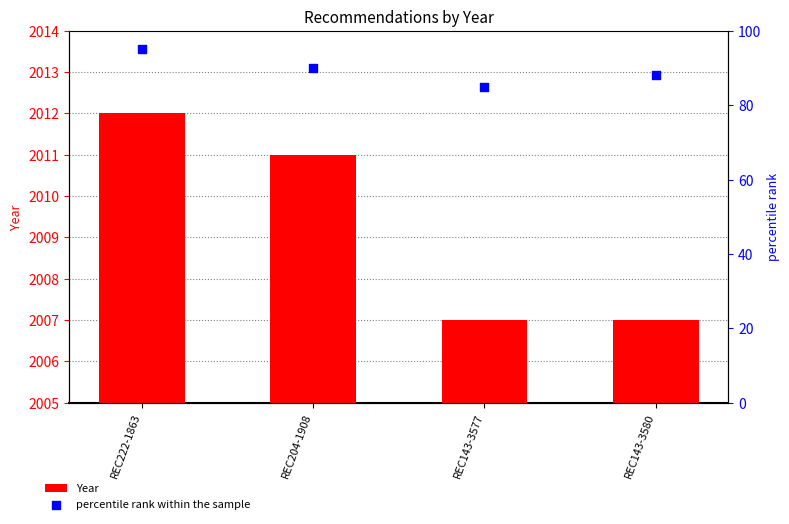

At how many categories does at least one series exceed 608?

4